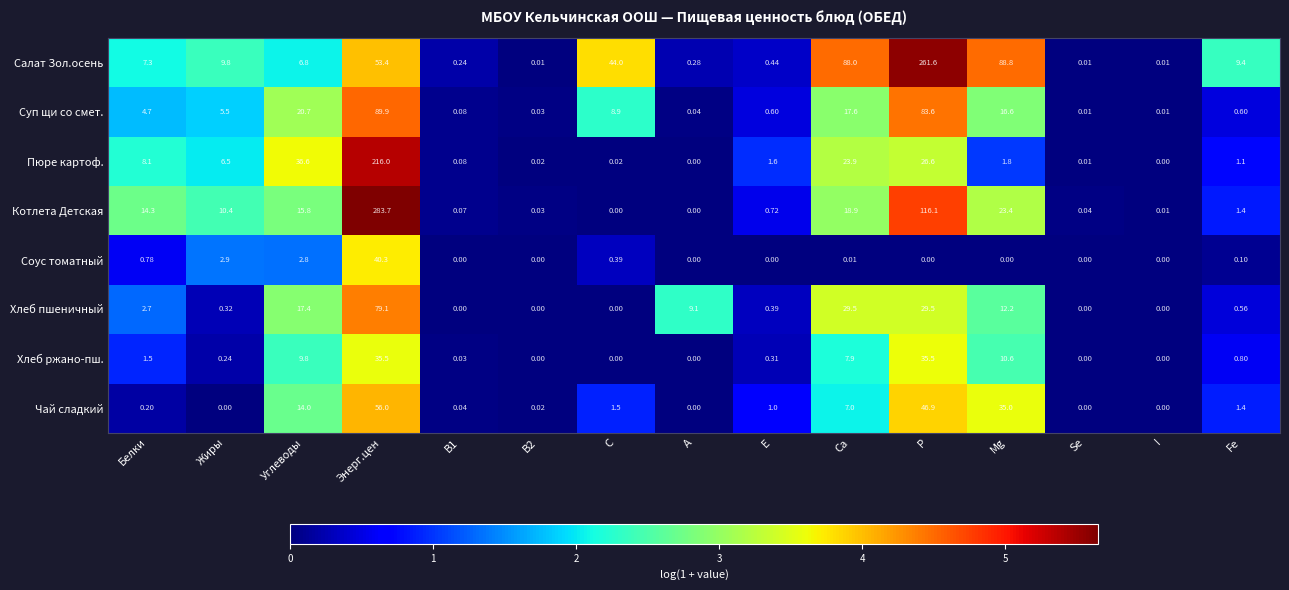

How many data points in Хлеб ржано-пш. are above 0?

10